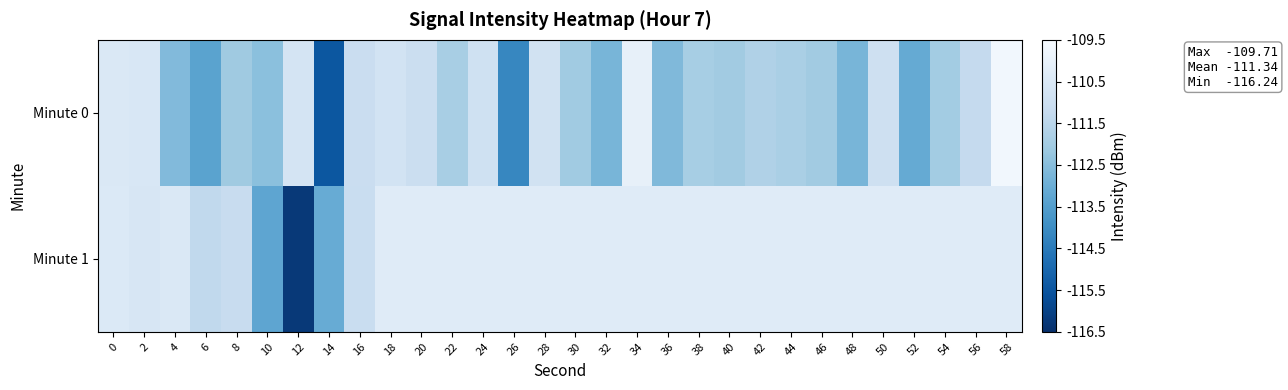

Which series changed the most between 16 and 22?

Minute 0